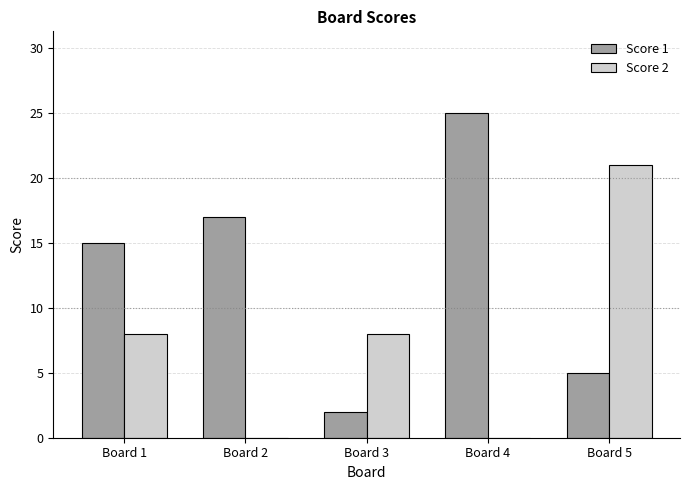

Are the bars horizontal?

No